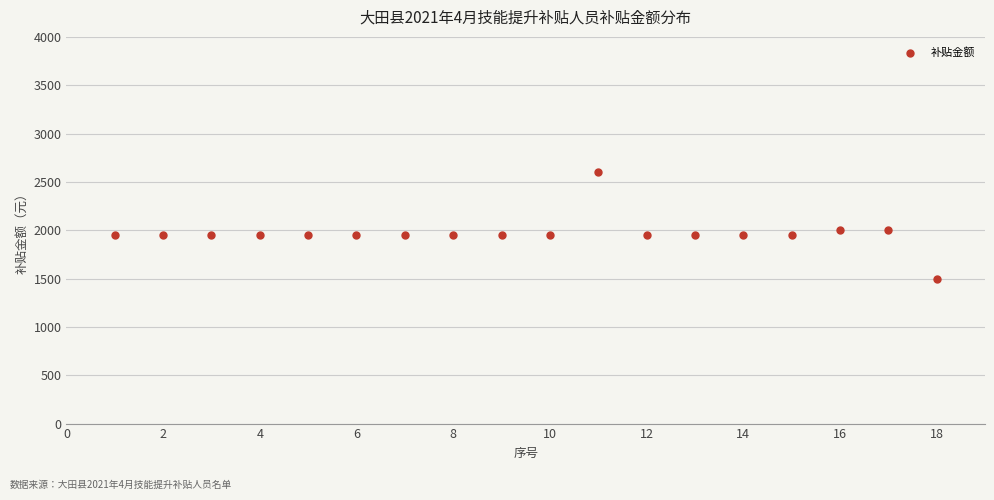

What is the range of X values (max minus min)?

17